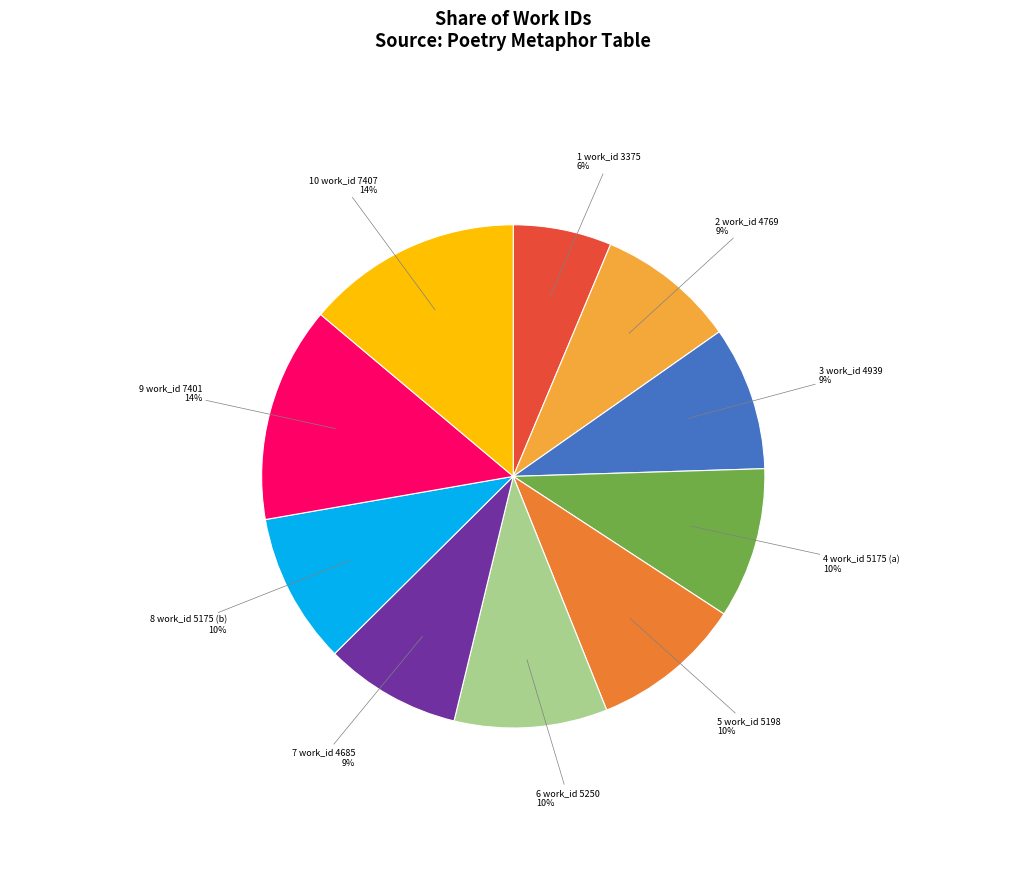

To the nearest percent, what is the average slice percentage?

10%